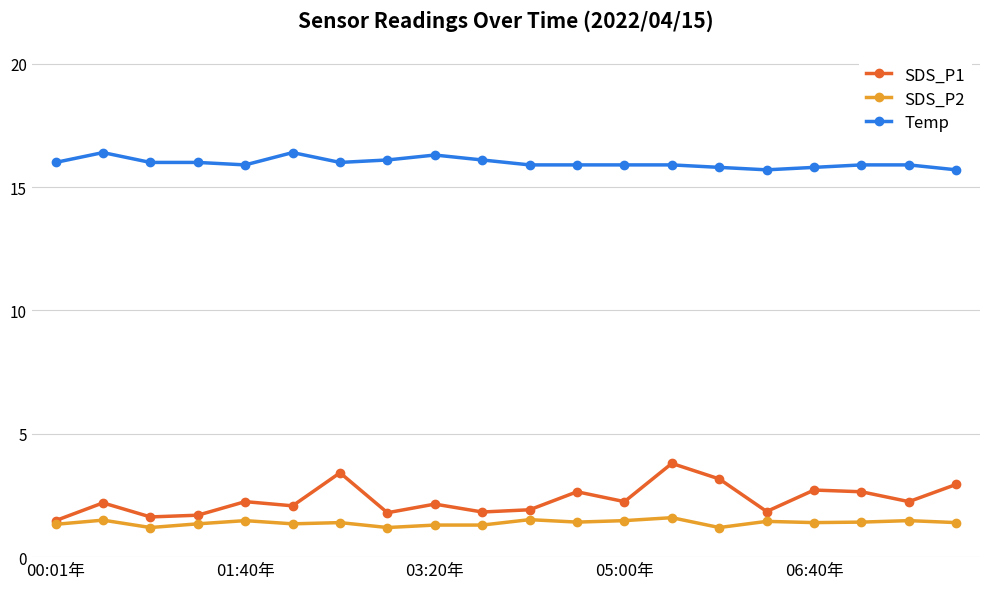

Which series has the largest total across all categories?

Temp